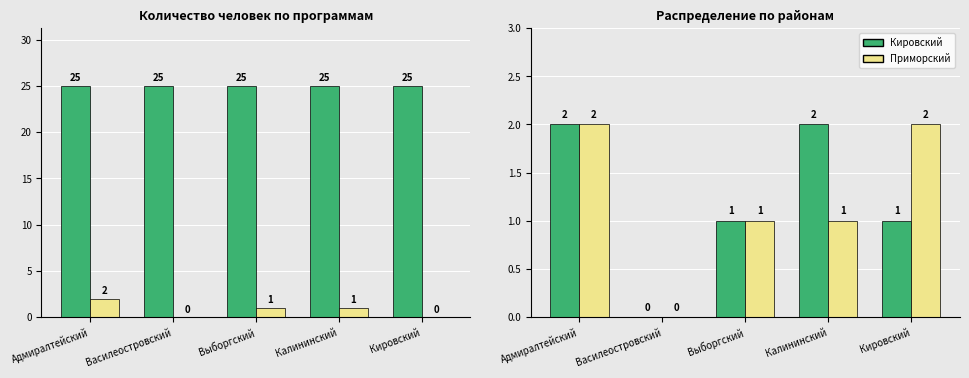

Which series has the largest total across all categories?

Количество человек